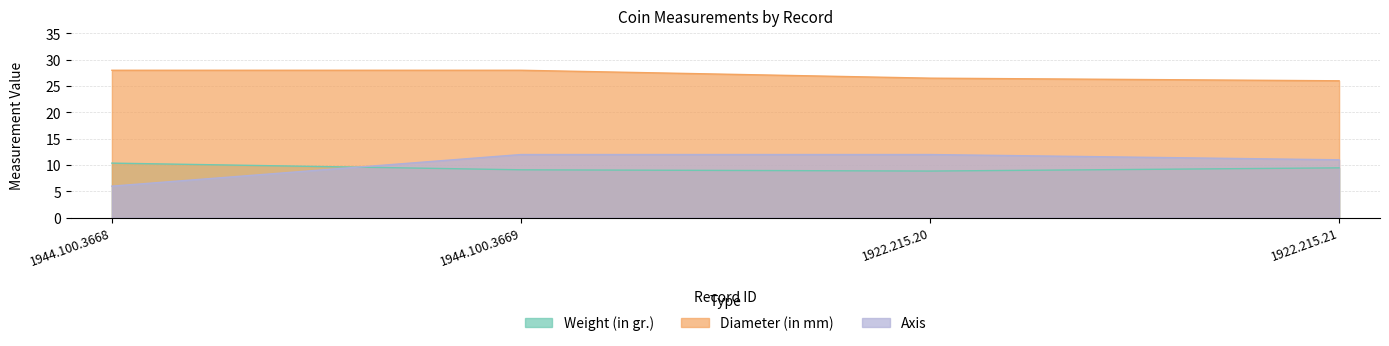

True or false: Diameter (in mm) has a value of 26.5 at 1922.215.20.

True